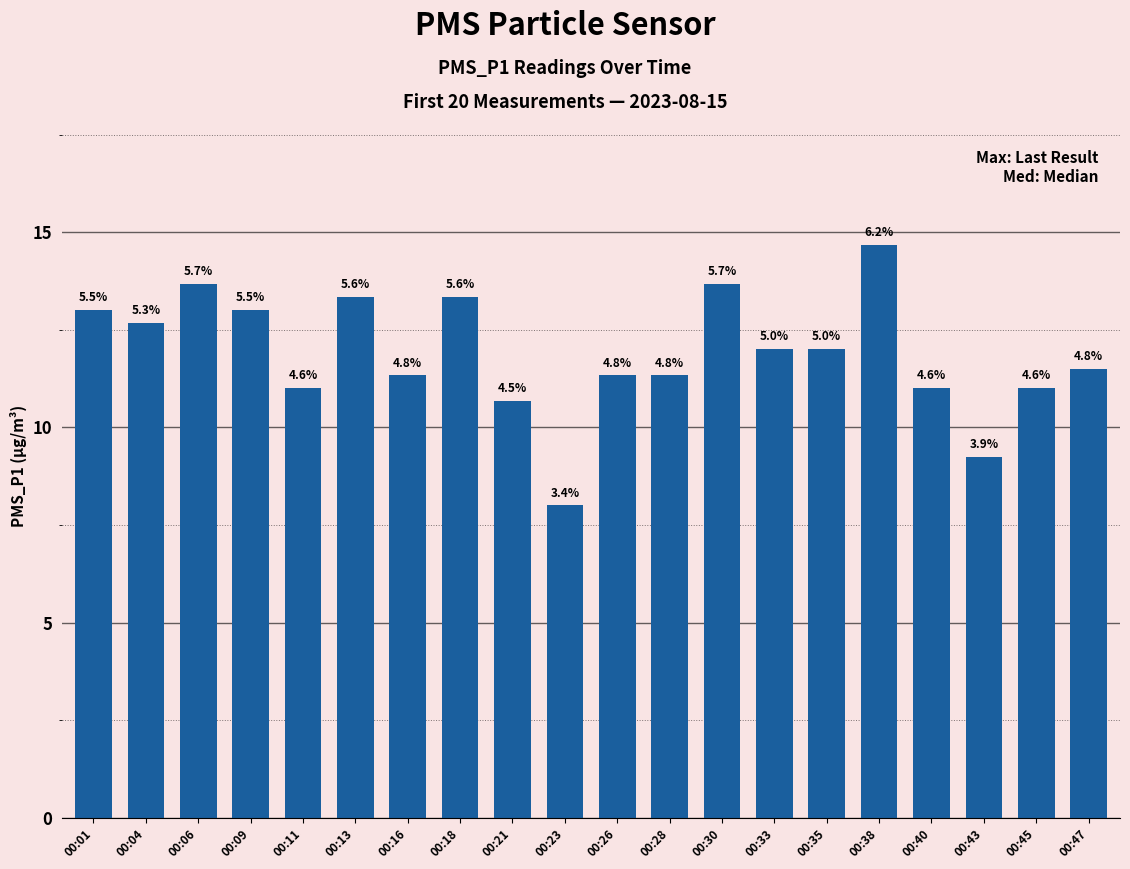

List the labels in order of value, smallest first.

00:23, 00:43, 00:21, 00:11, 00:40, 00:45, 00:16, 00:26, 00:28, 00:47, 00:33, 00:35, 00:04, 00:01, 00:09, 00:13, 00:18, 00:06, 00:30, 00:38